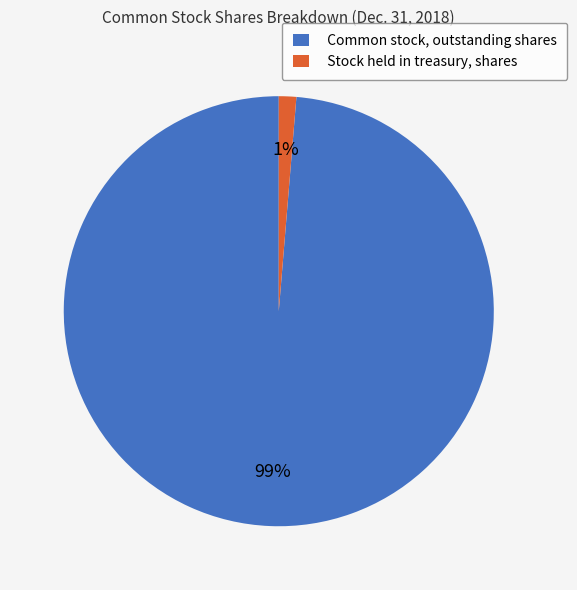

Rank the categories by value from highest to lowest.

Common stock, outstanding shares, Stock held in treasury, shares